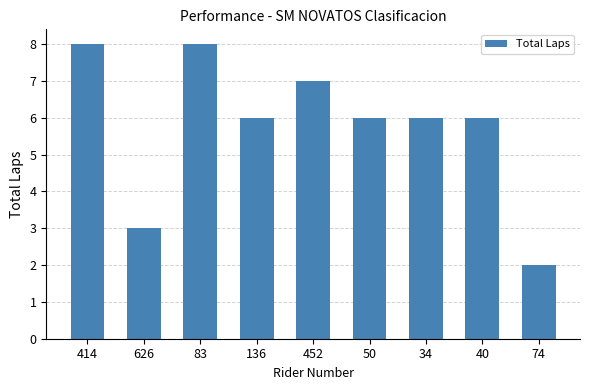

How many values are between 6 and 7?

5